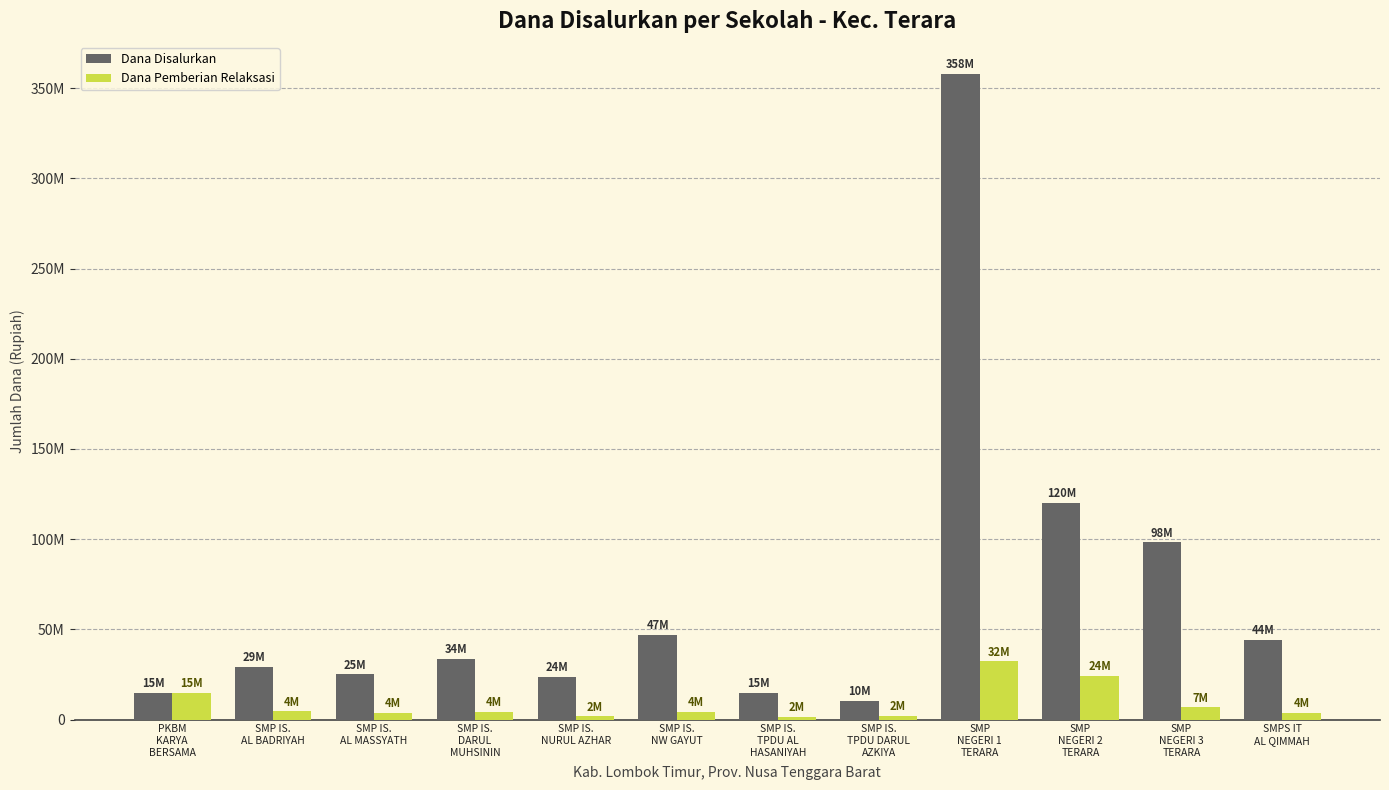

What is the label of the 12th bar from the right?

PKBM
KARYA
BERSAMA